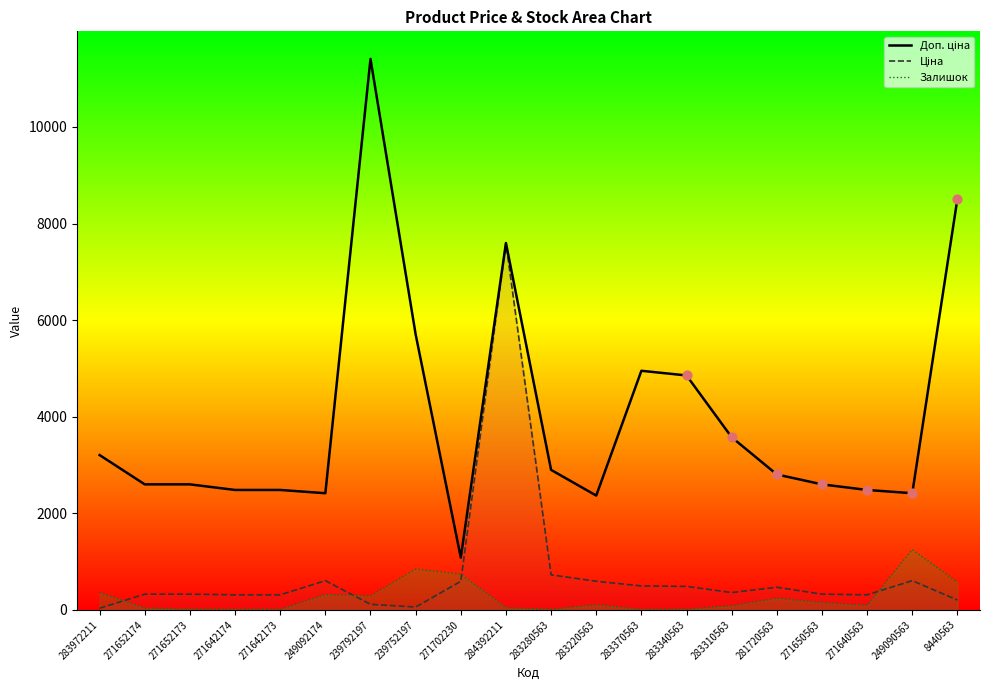

At how many categories does at least one series exceed 4310?

6